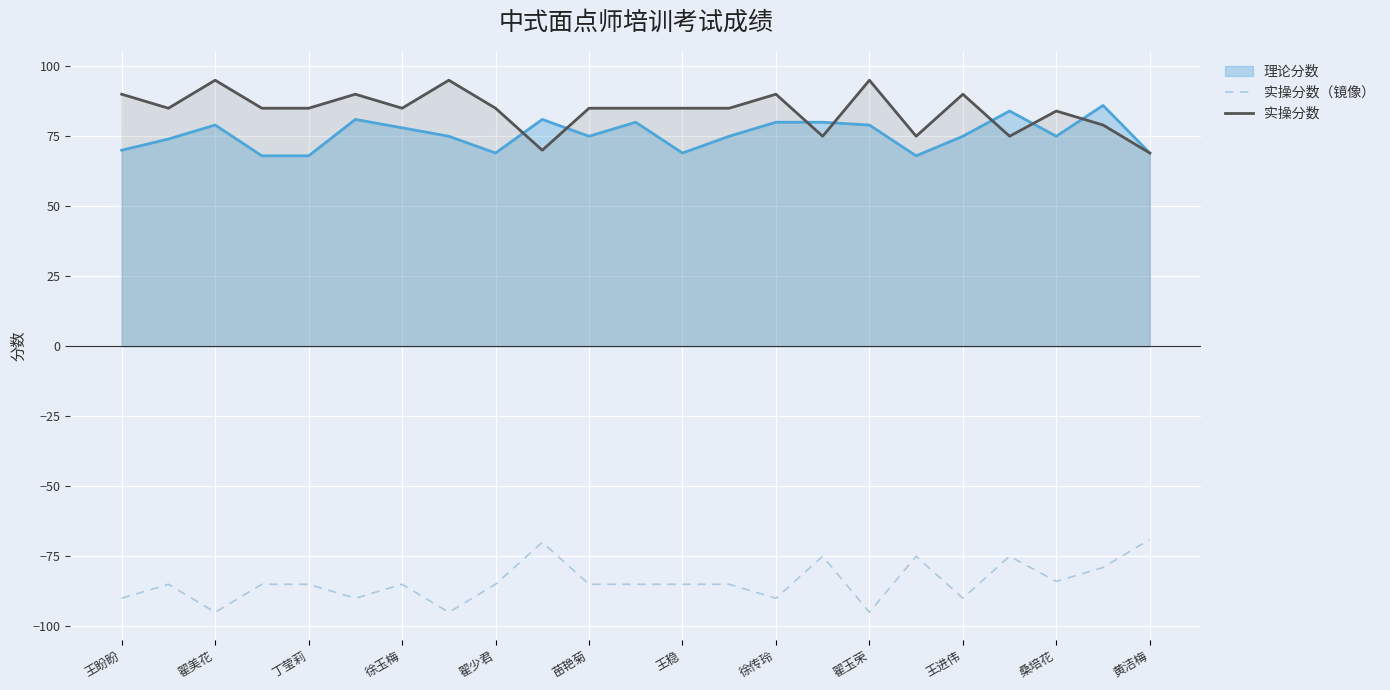

The value of 实操分数 at 19 is 120. True or false?

False